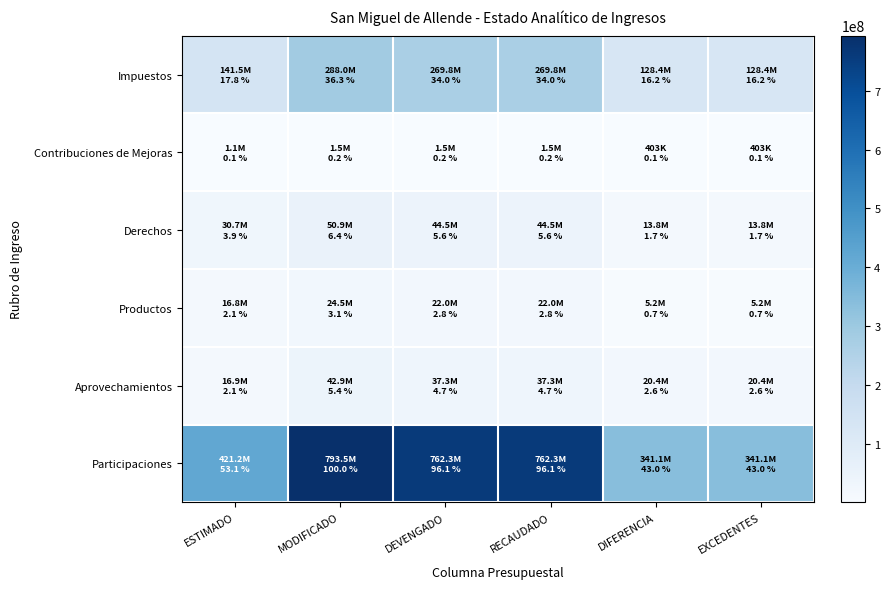

Which category has the highest value across all series?

MODIFICADO